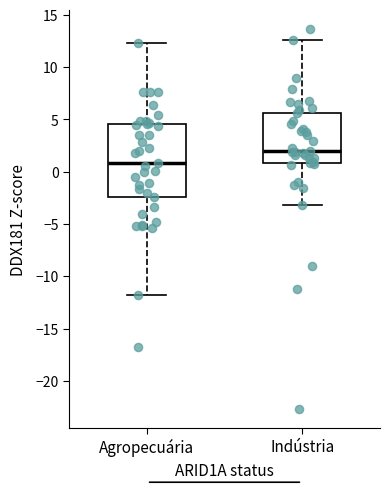

Which box's median line is the highest?

Indústria